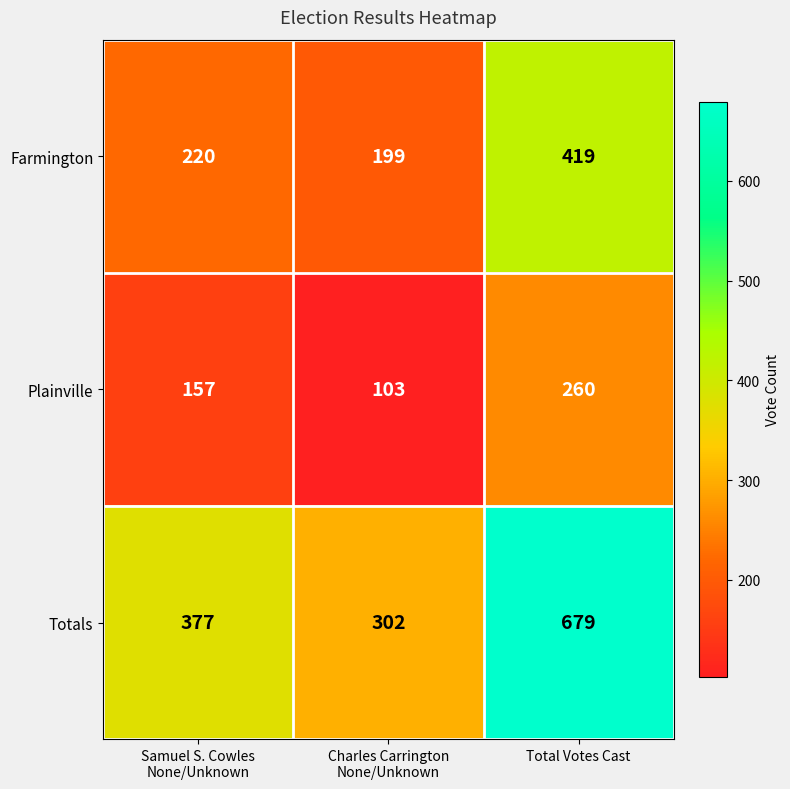

How many distinct data groups are displayed?

3